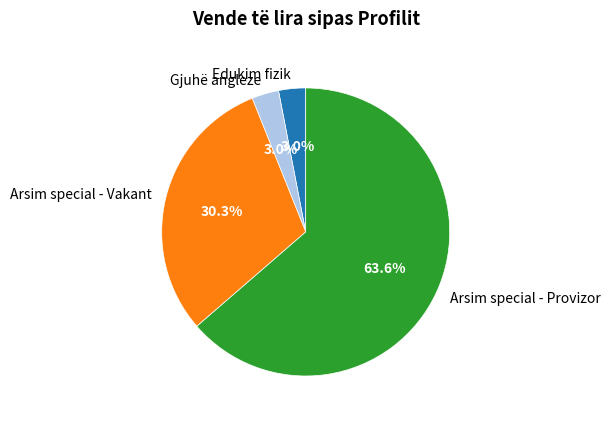

To the nearest percent, what is the difference between the largest and smallest slice percentages?

61%